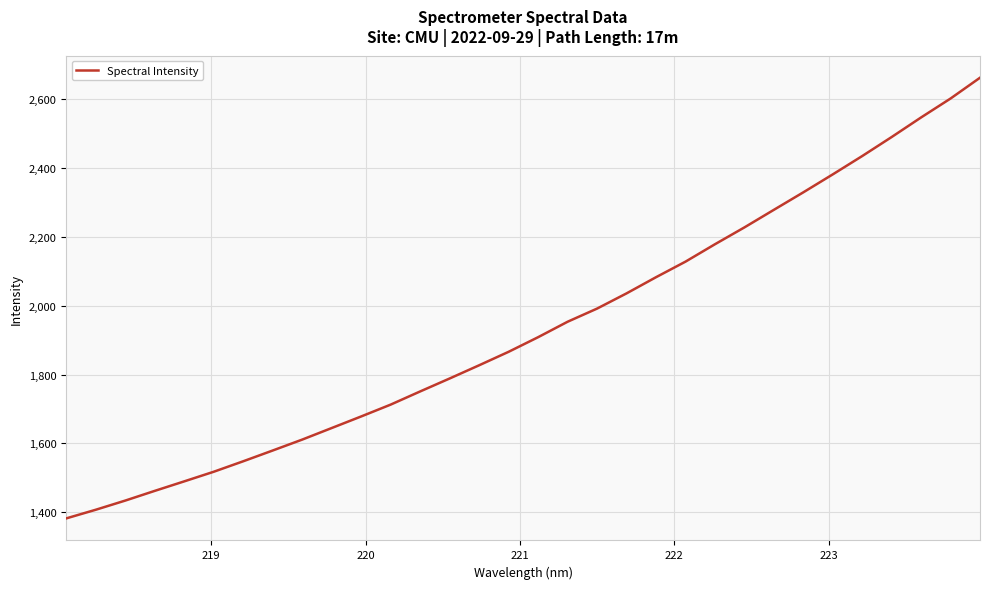

True or false: there are more than 2 points higher than both neighbors.

False